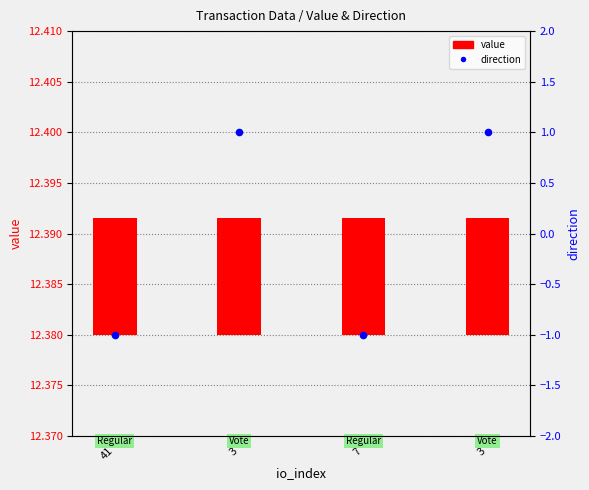

What are all the series names shown in the legend?

value, direction